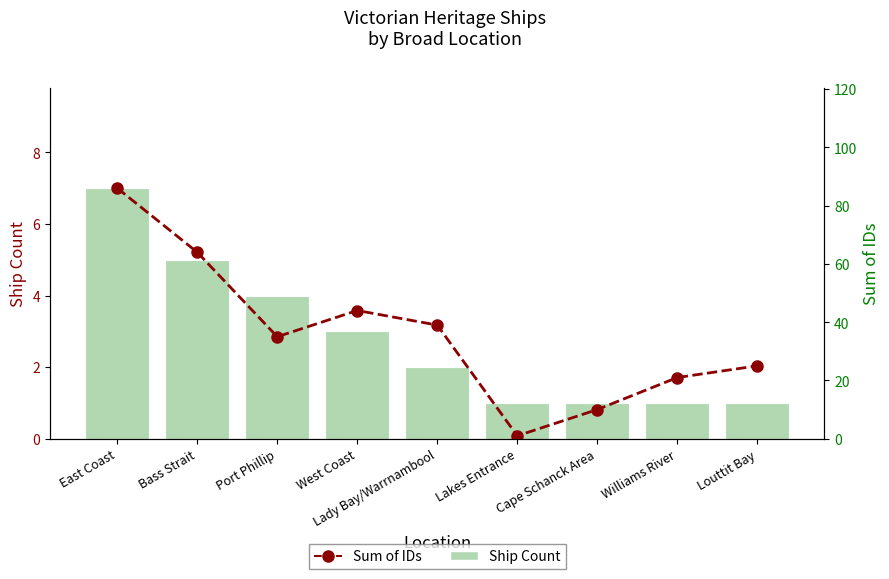

How many groups of bars are there?

9